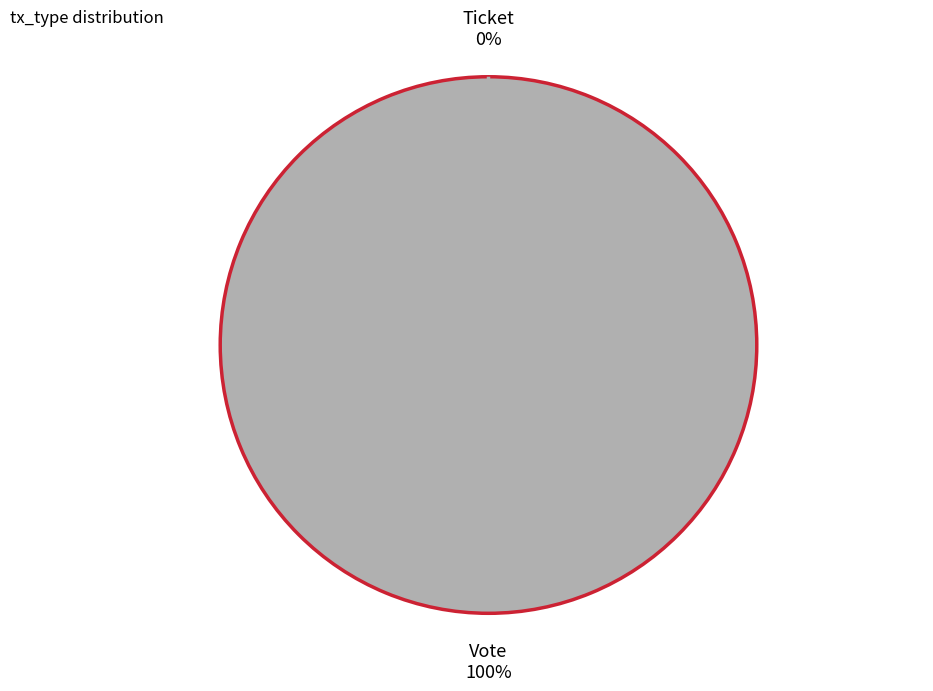

Which category has the smallest portion of the pie?

Ticket